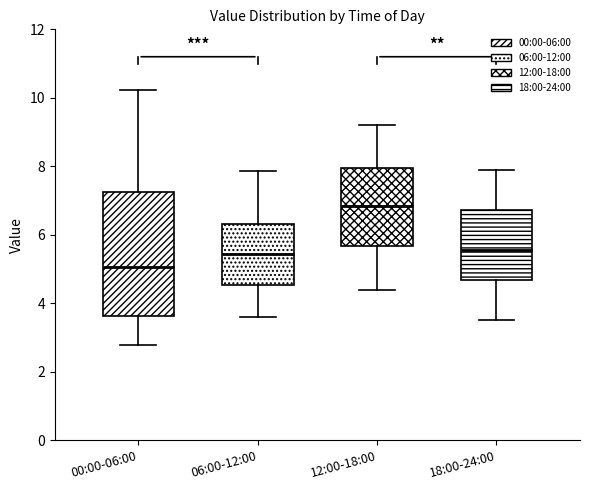

Where is the lower edge of the box for 00:00-06:00 on the y-axis? The values are not printed on the chart, so give them approximately, as read against the axis.

3.6